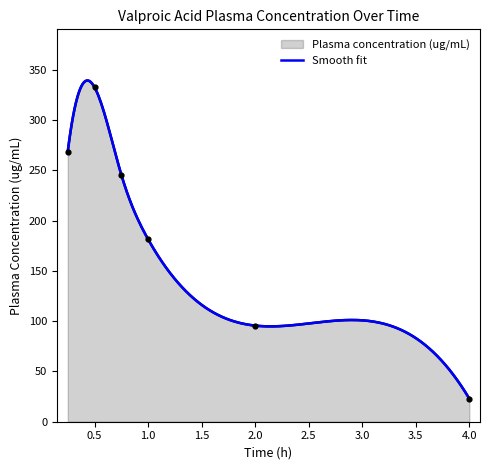

What is the change in value from 1.0 to 4.0?

-158.6